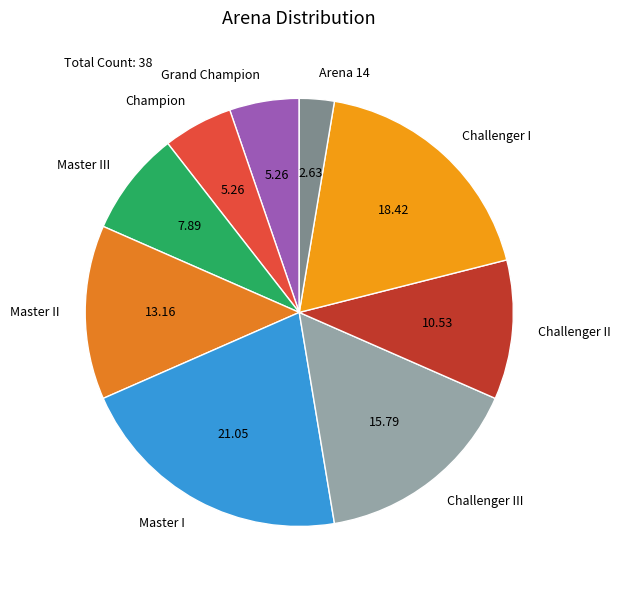

Approximately how many times larger is the value at Master III compared to Challenger III?

0.5